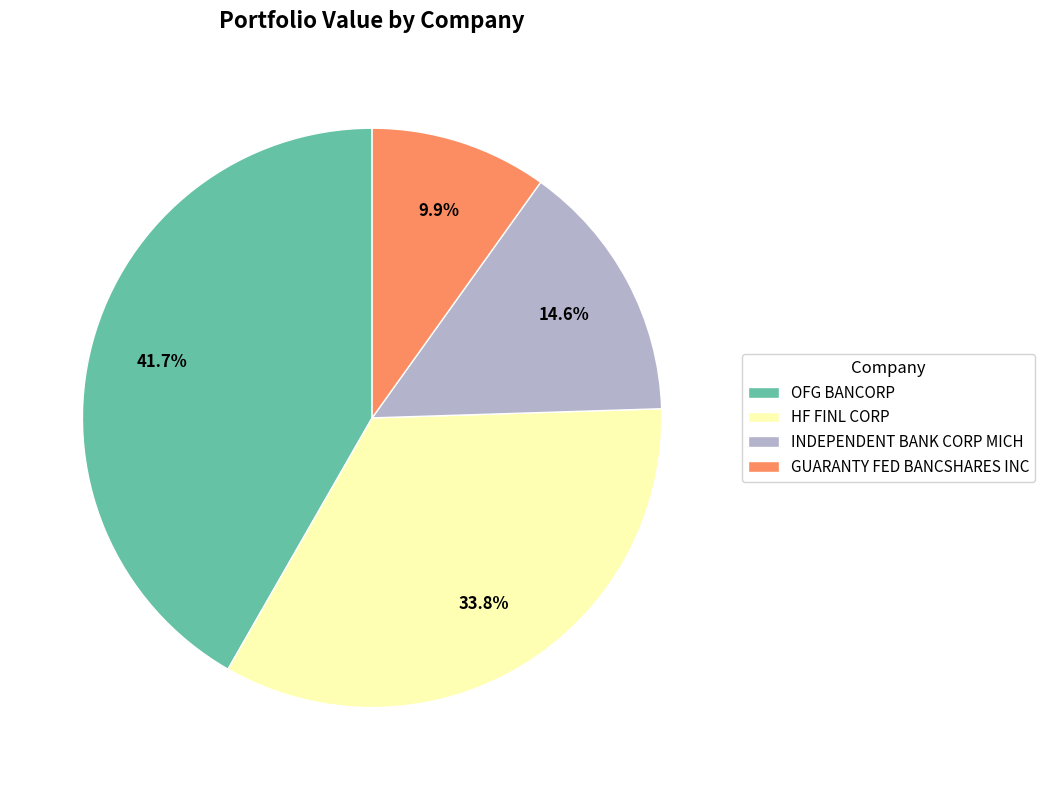

What percentage is NOT represented by OFG BANCORP?

58.3%